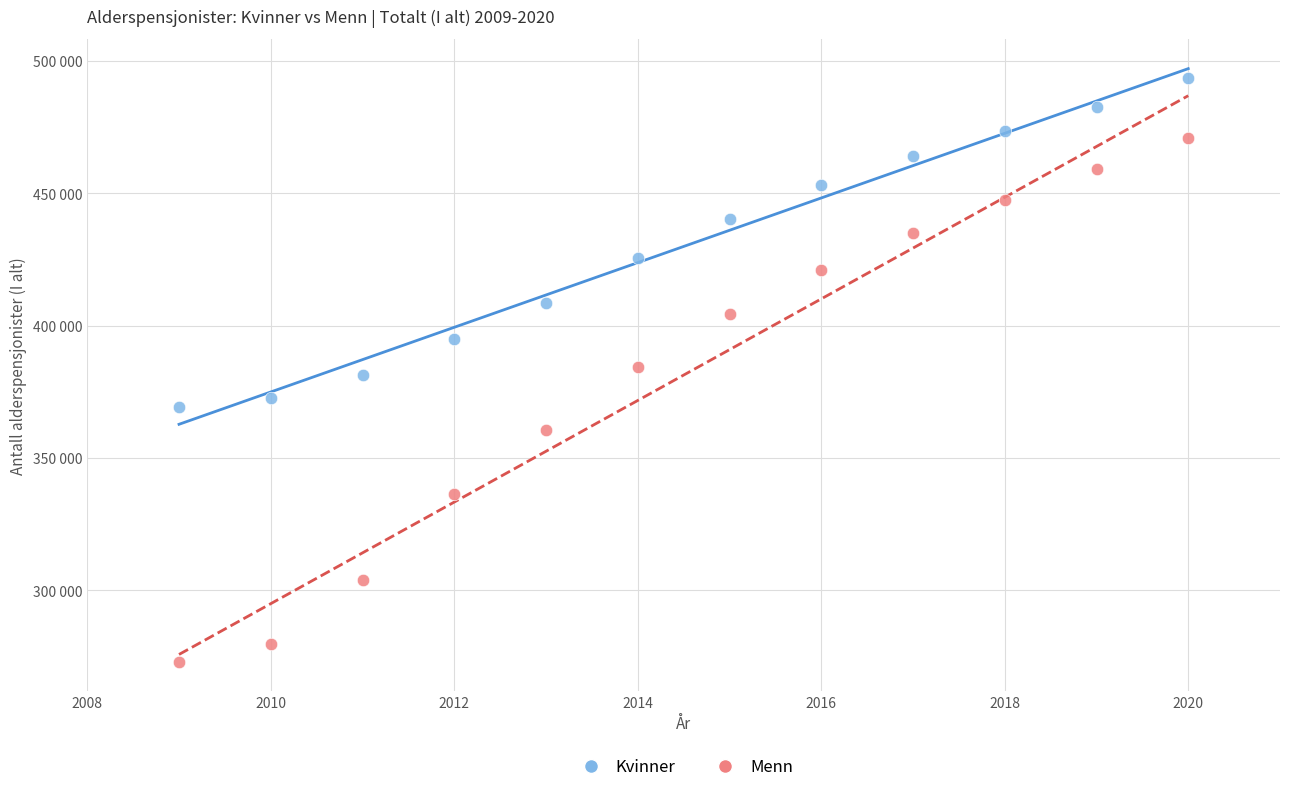

What are all the series names shown in the legend?

Kvinner, Menn